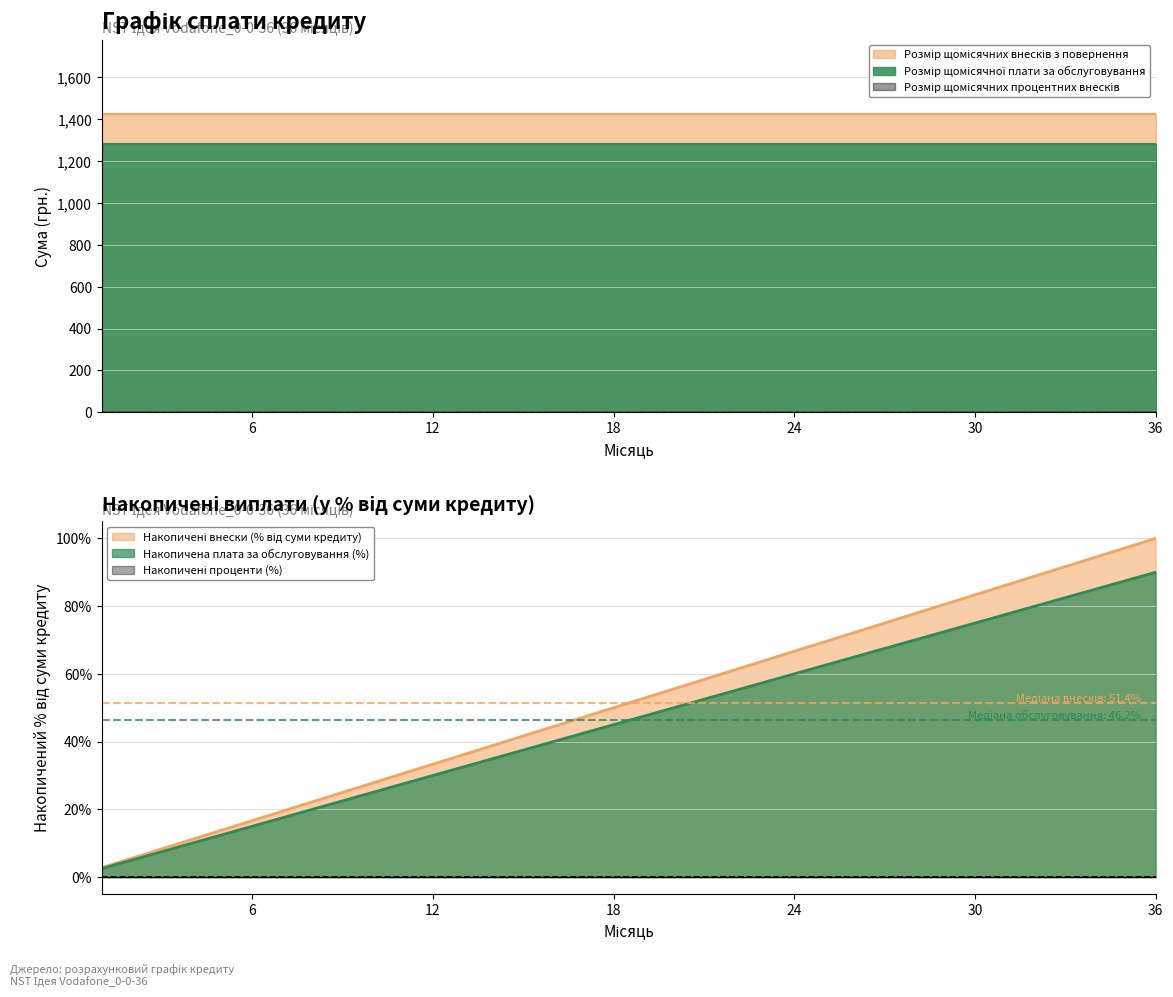

Which category has the highest value across all series?

1